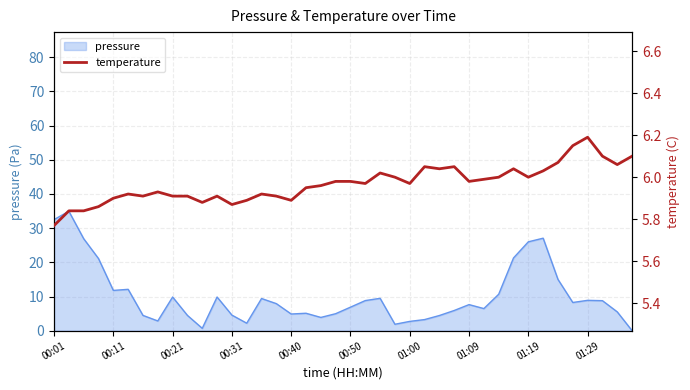

What is the change in value from 11 to 22?

+0.1